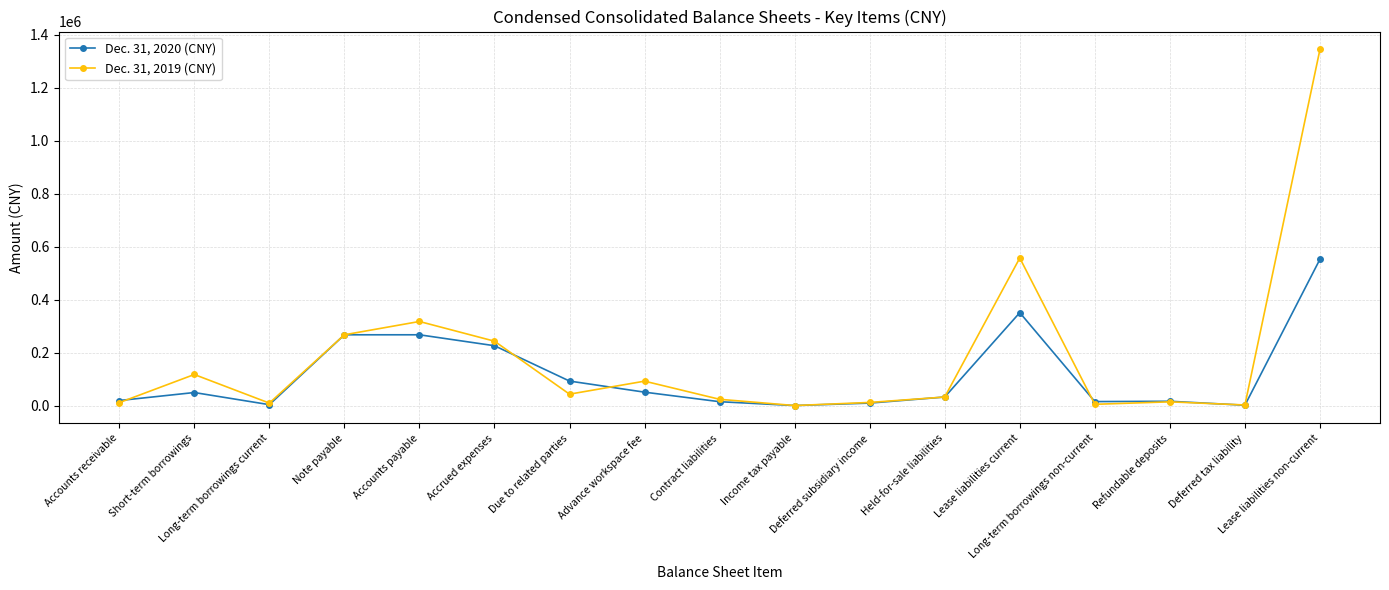

What is the smallest value displayed?

301